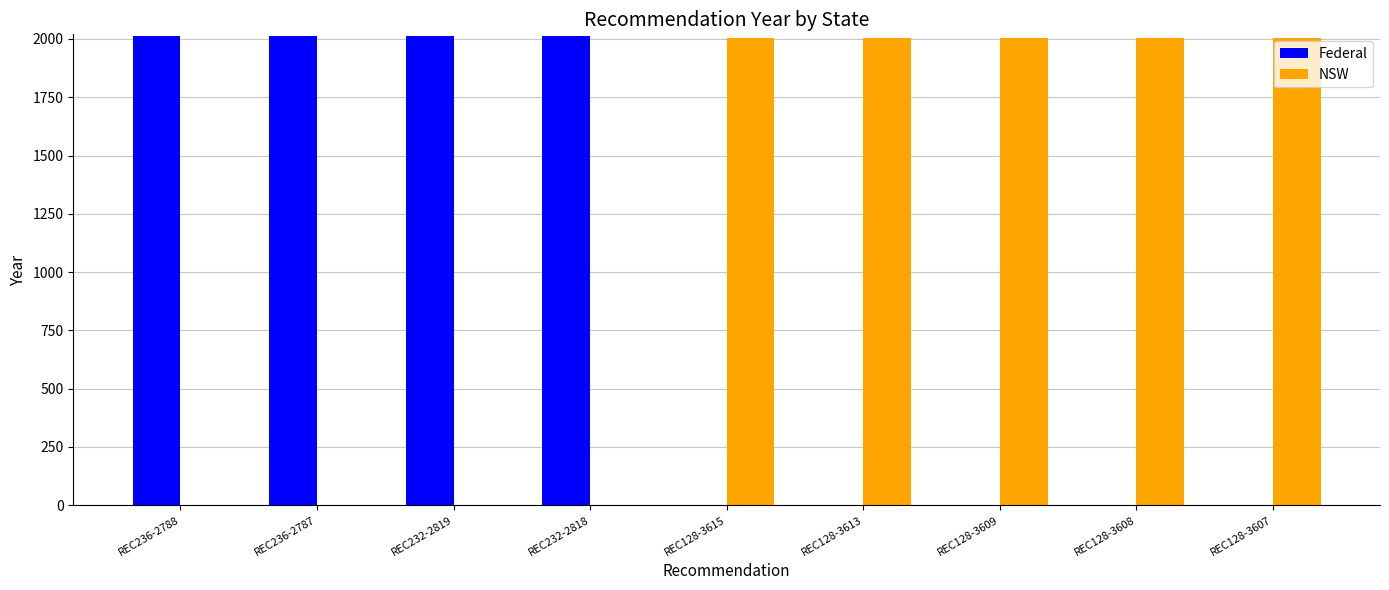

The Federal series shows 998 at REC236-2787. True or false?

False